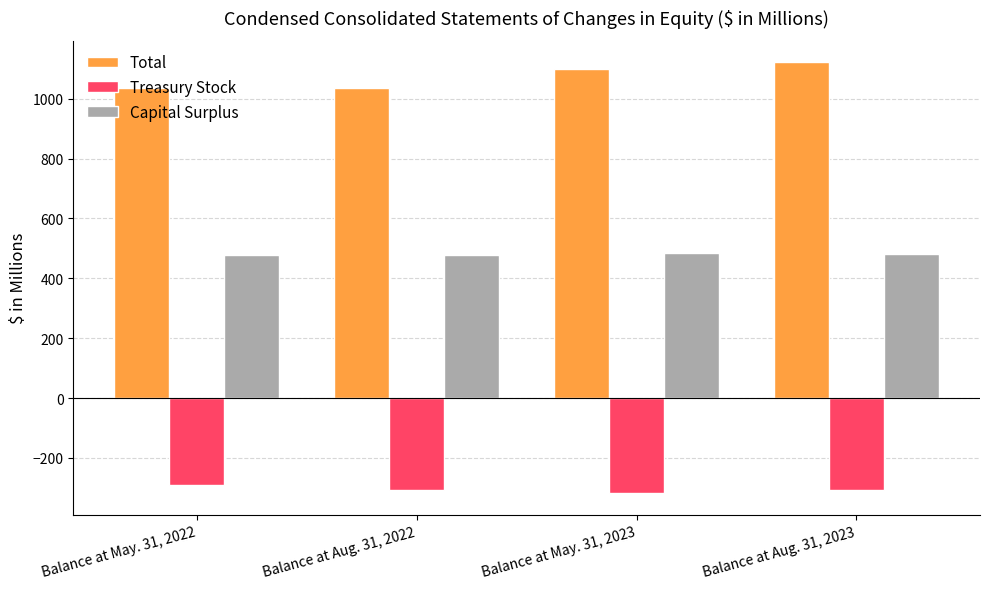

The Treasury Stock series shows -181.4 at Balance at May. 31, 2022. True or false?

False